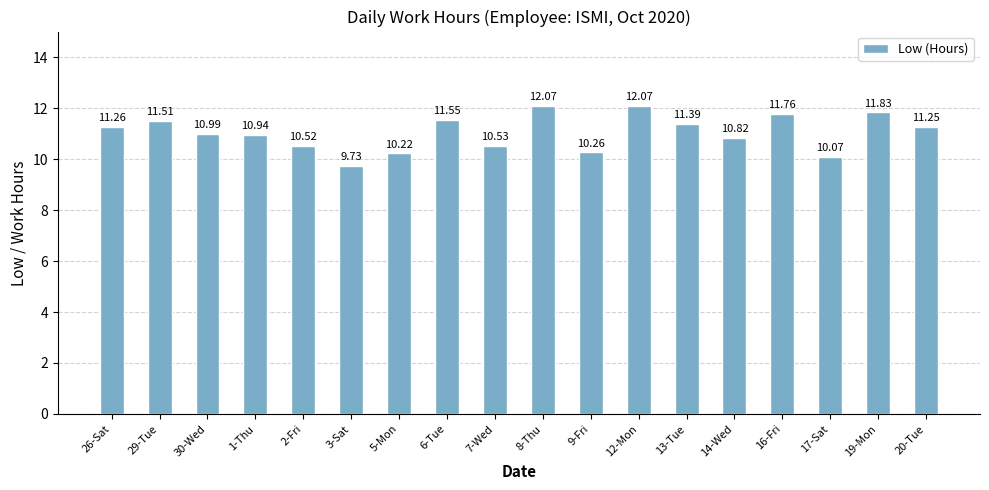

Count the number of values greater than 11.

9